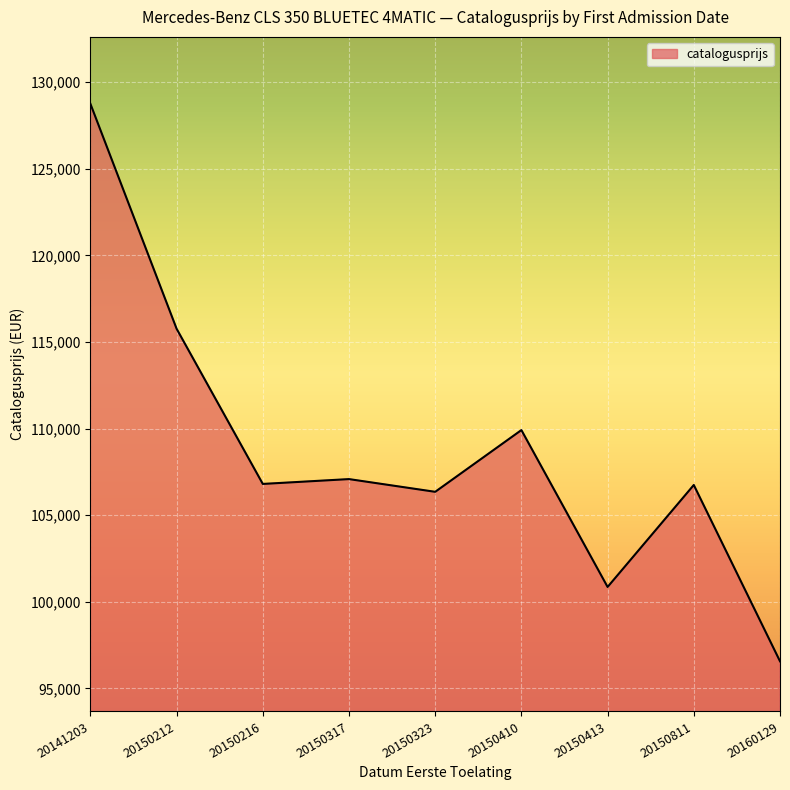

Is it true that the value at 20150317 is 178617?

False